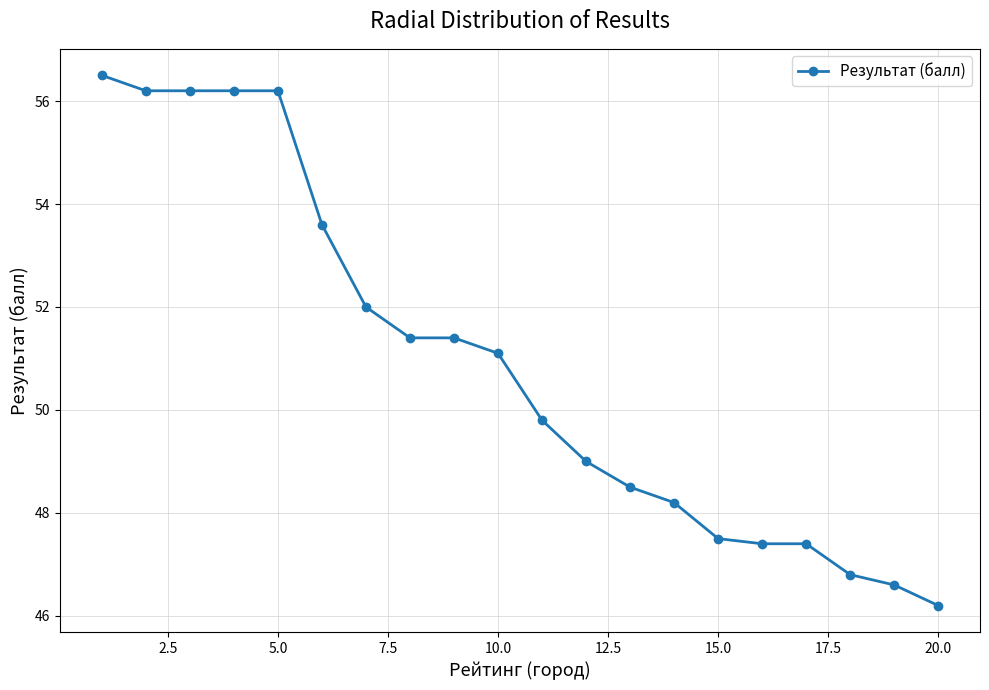

What is the maximum value shown in the chart?

56.5